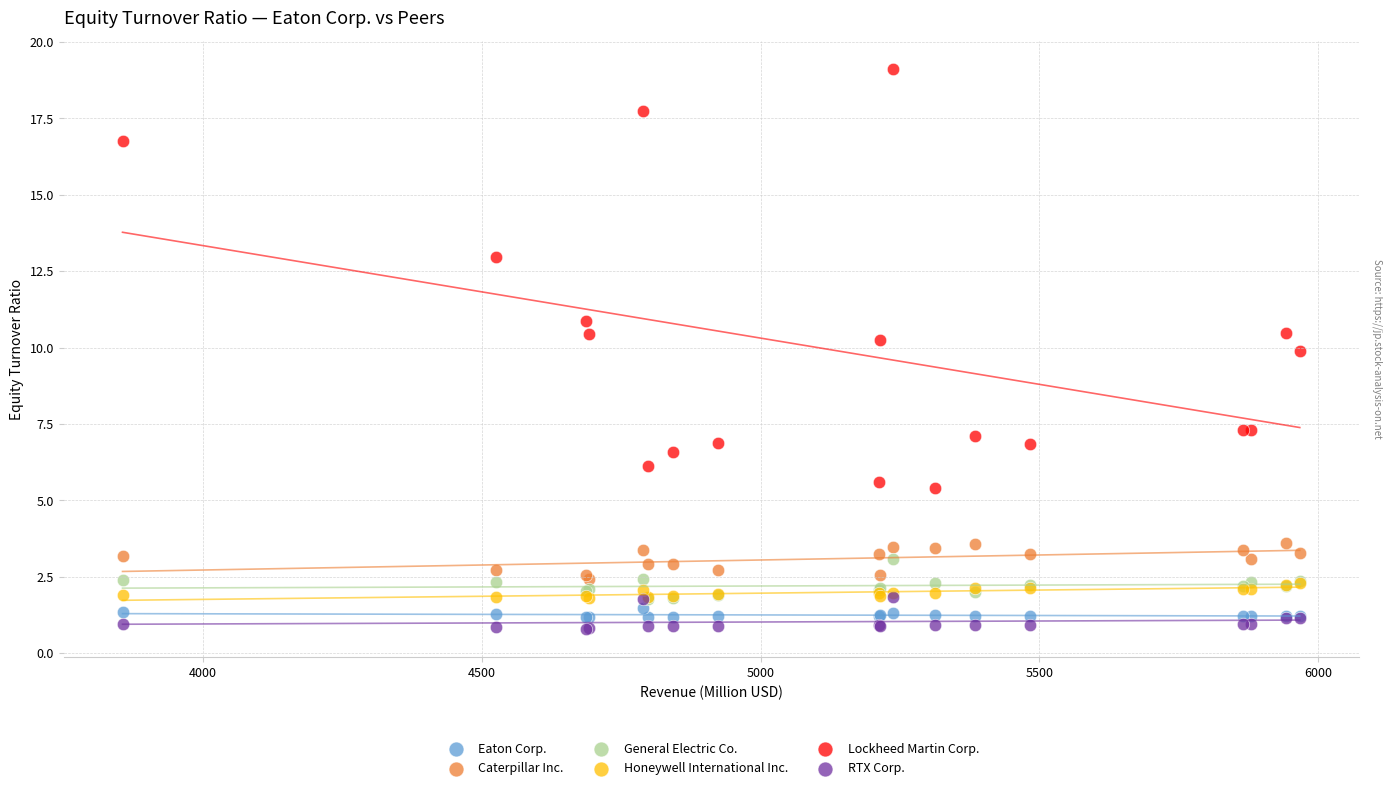

Which series contains the lowest Y value?

RTX Corp.